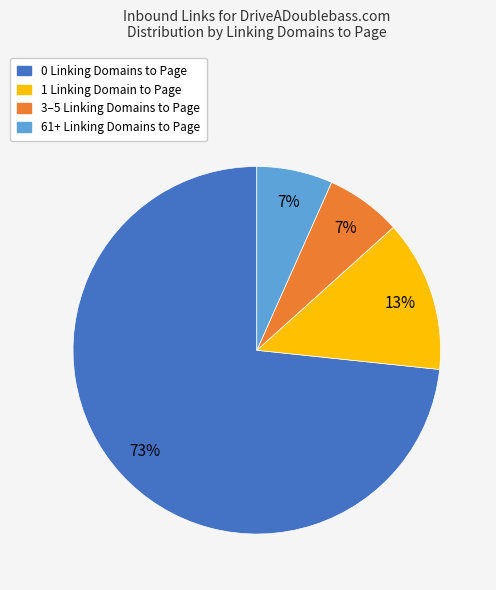

To the nearest percent, what is the average slice percentage?

25%